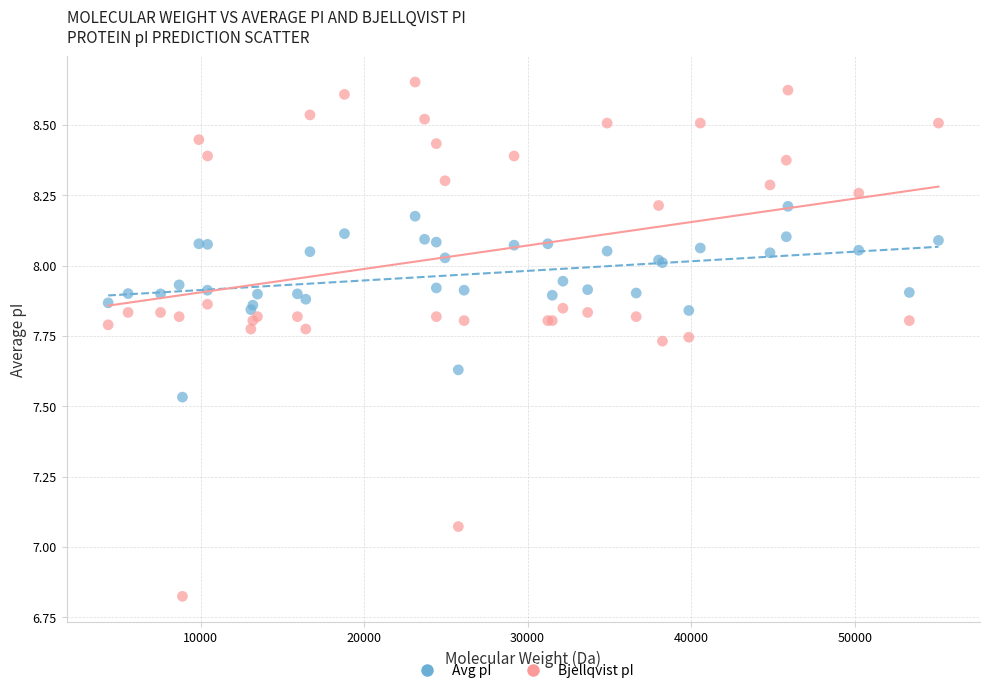

Which series has the widest spread of Y values?

Bjellqvist pI